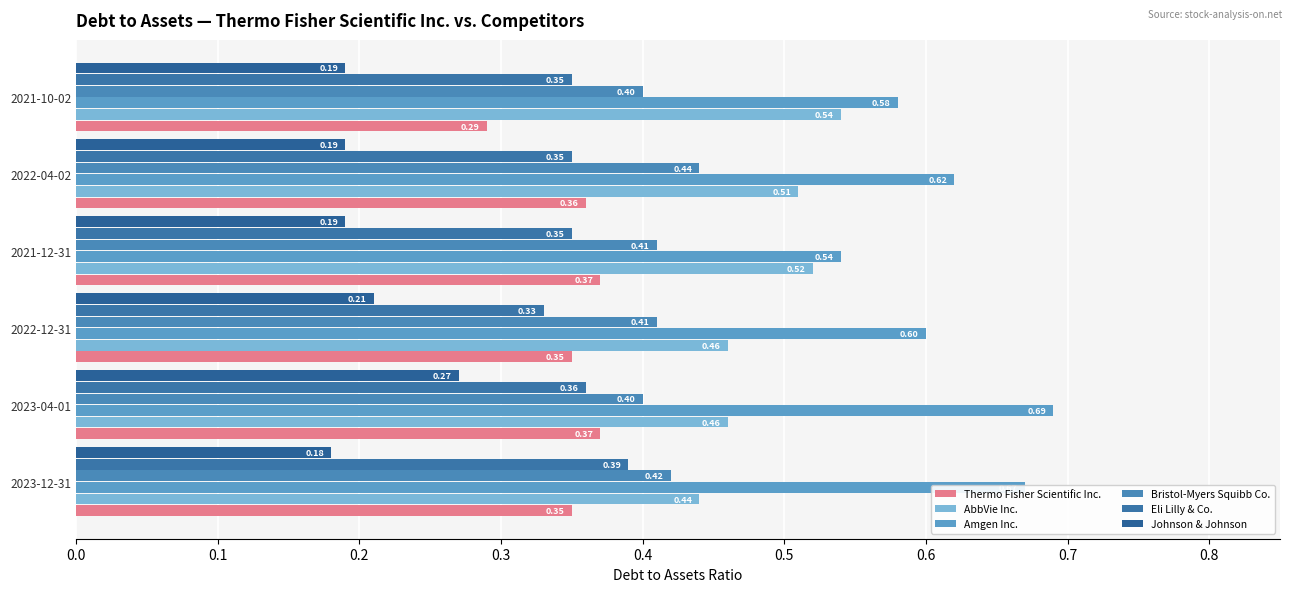

Count the AbbVie Inc. values in the range 0 to 1.

6